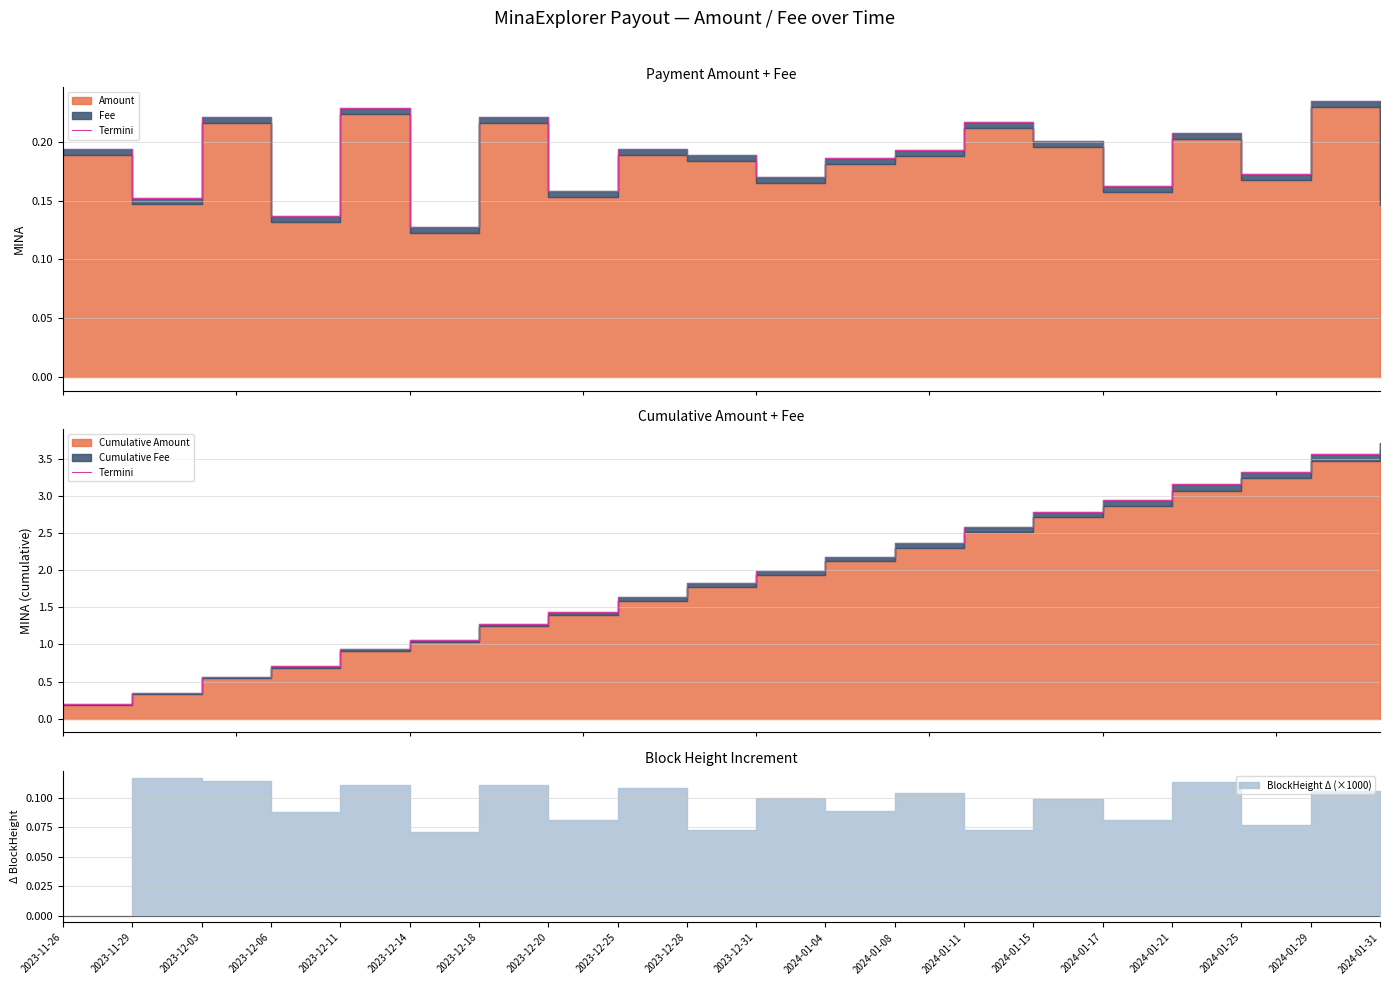

What is the label of the 18th point from the right?

2023-12-03